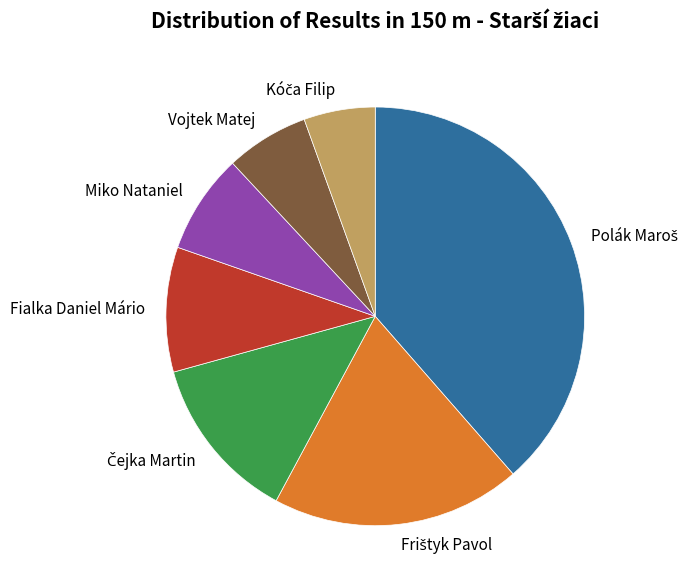

Is it true that Miko Nataniel is 8% of the pie?

True